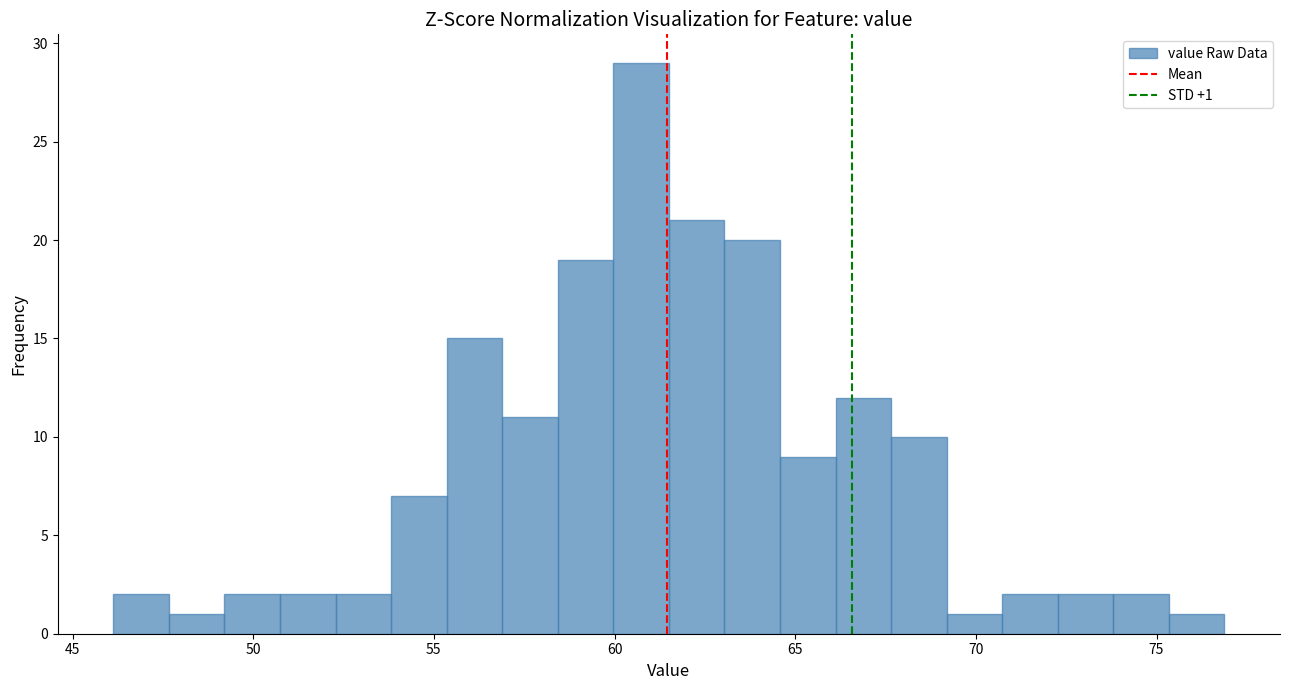

Around what value on the x-axis is the tallest bar? Give the approximate position of its centre, as read against the axis.

60.5